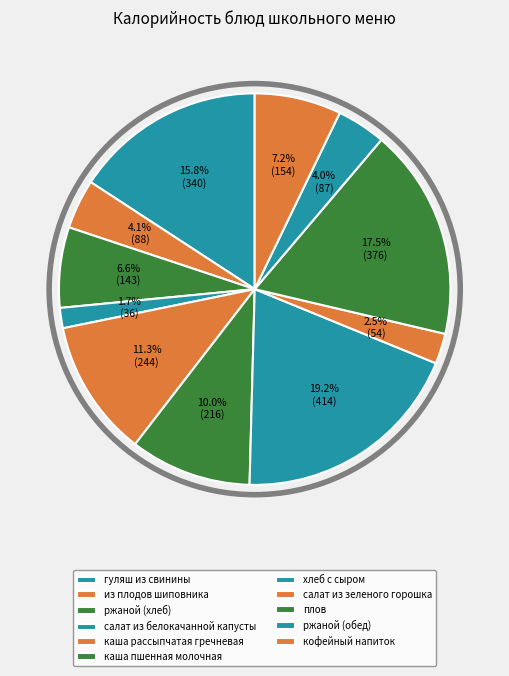

How many segments does this pie chart have?

11